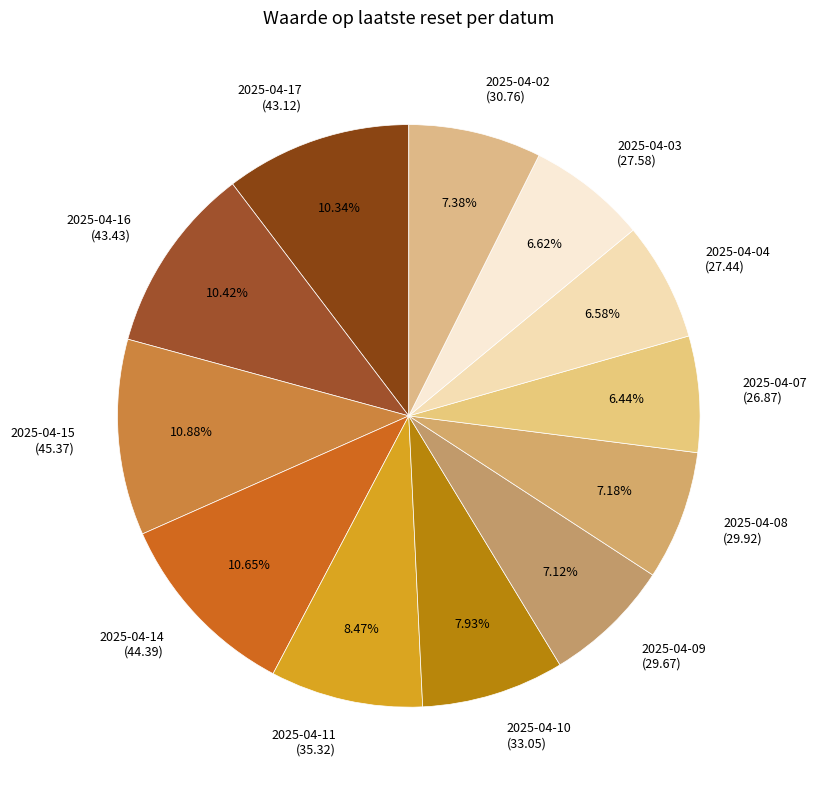

What percentage is the 2025-04-08 slice, to the nearest percent?

7%